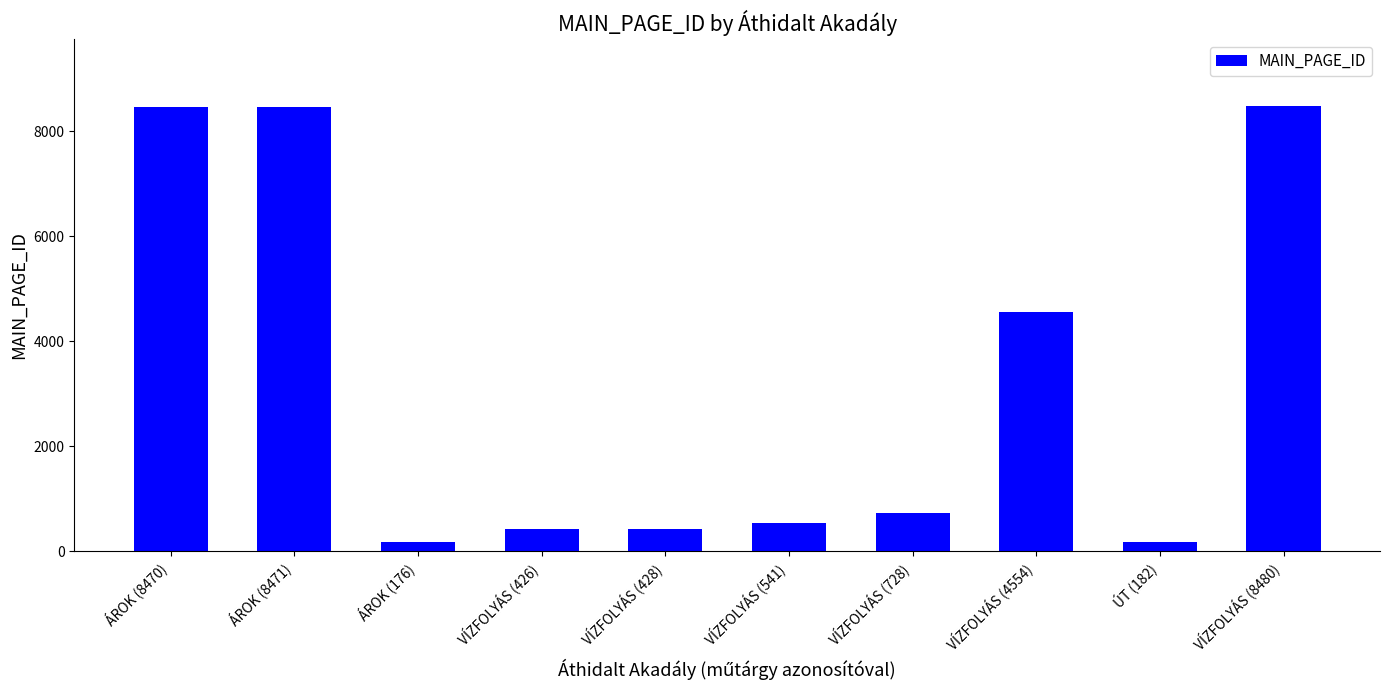

What is the approximate value at ÁROK (8470), to the nearest 50?

8450